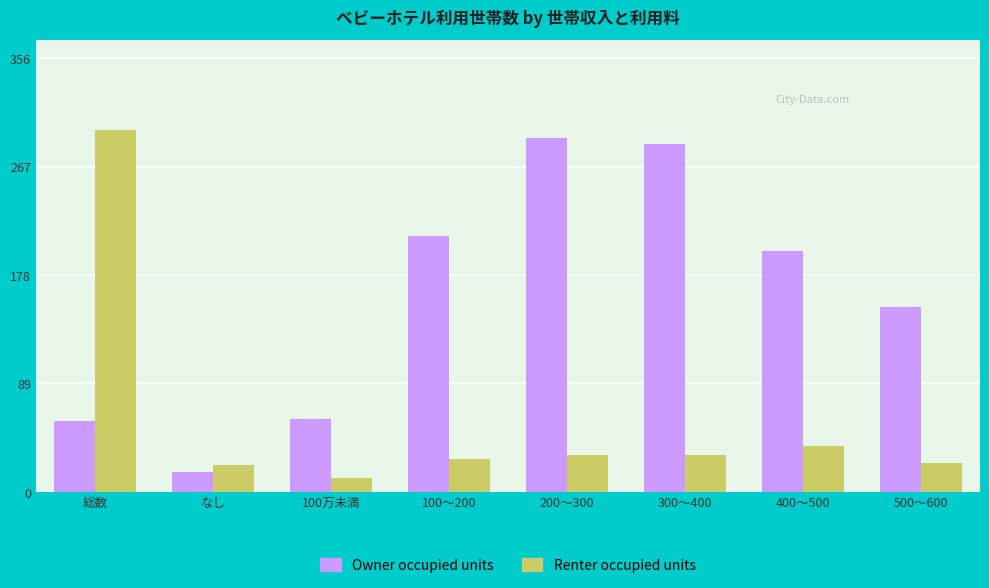

At how many categories does at least one series exceed 142?

6